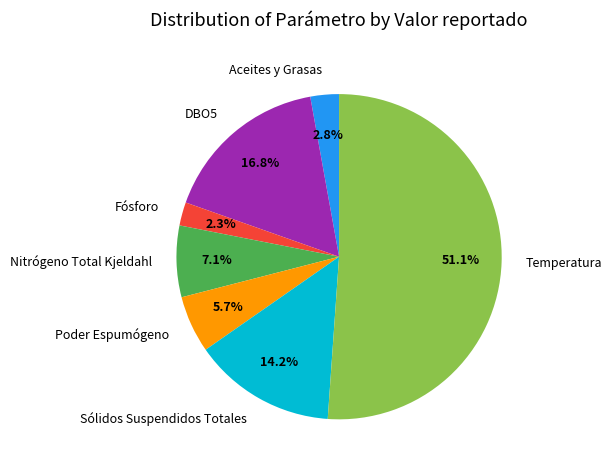

Combined, do Sólidos Suspendidos Totales and DBO5 account for over 50%?

No